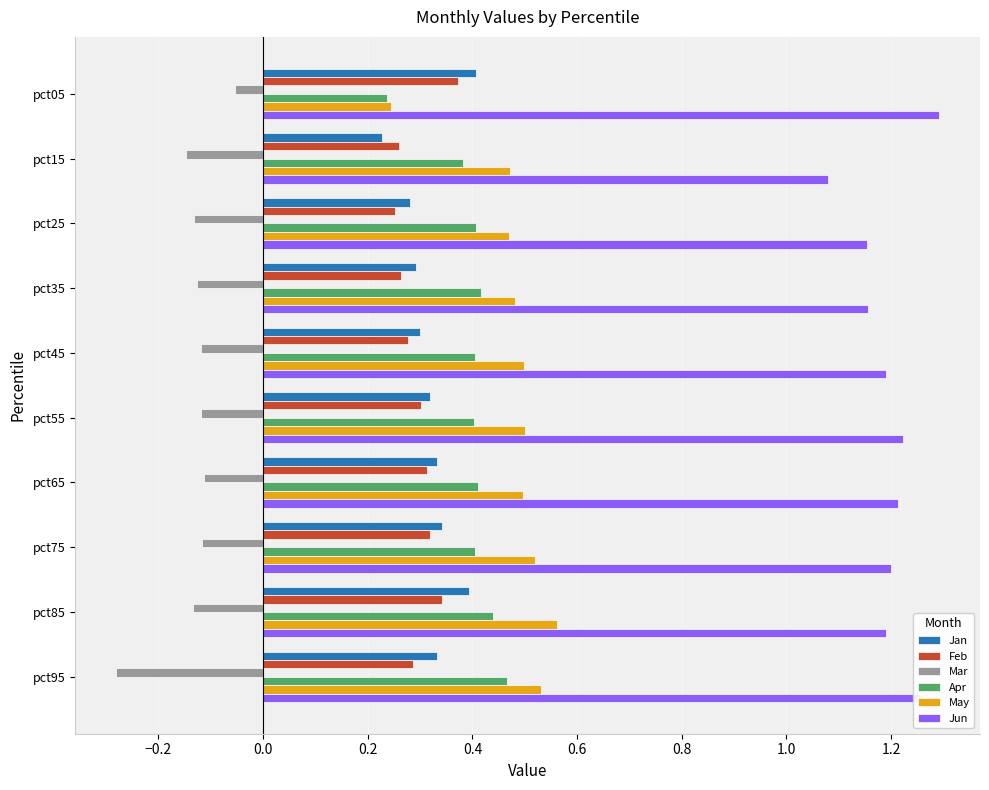

How many May values are between 0 and 1?

10